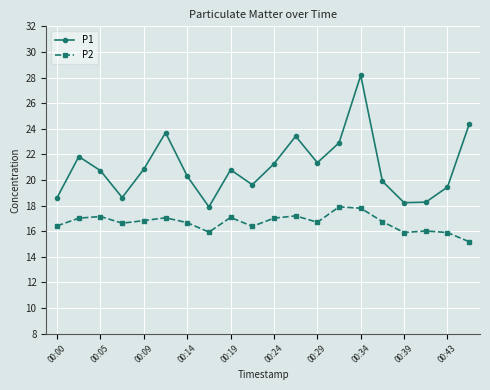

What is the lowest value of the P1 series?

17.9